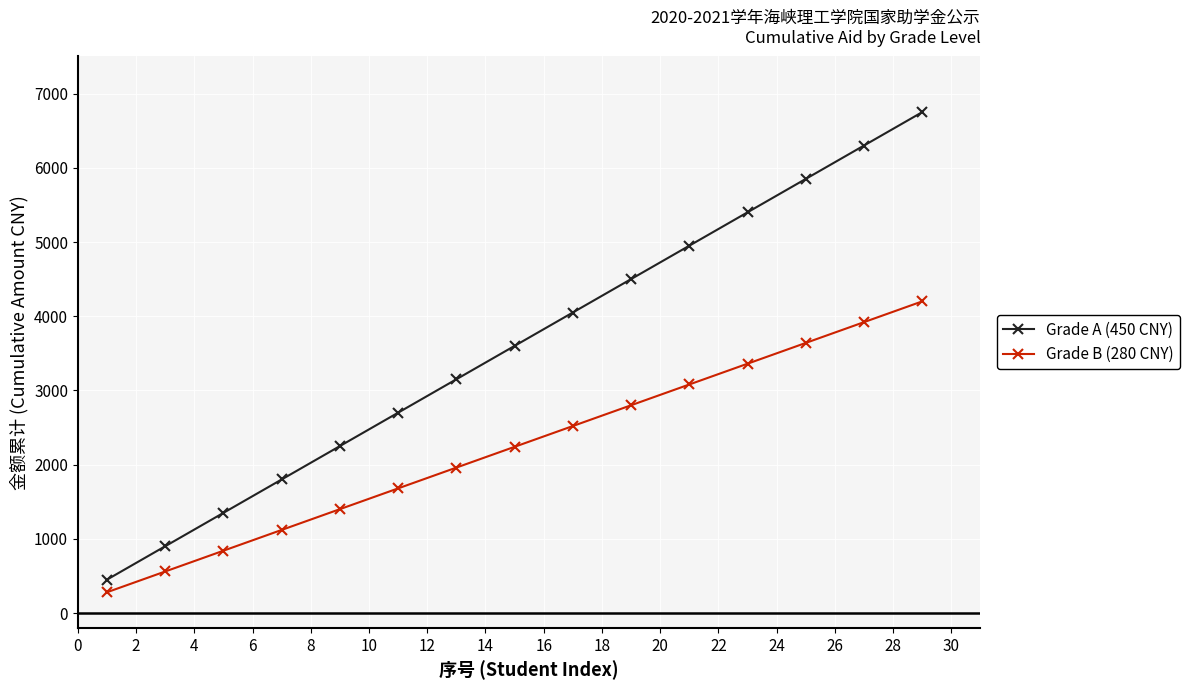

Which series has the widest spread of values?

Grade A (450 CNY)